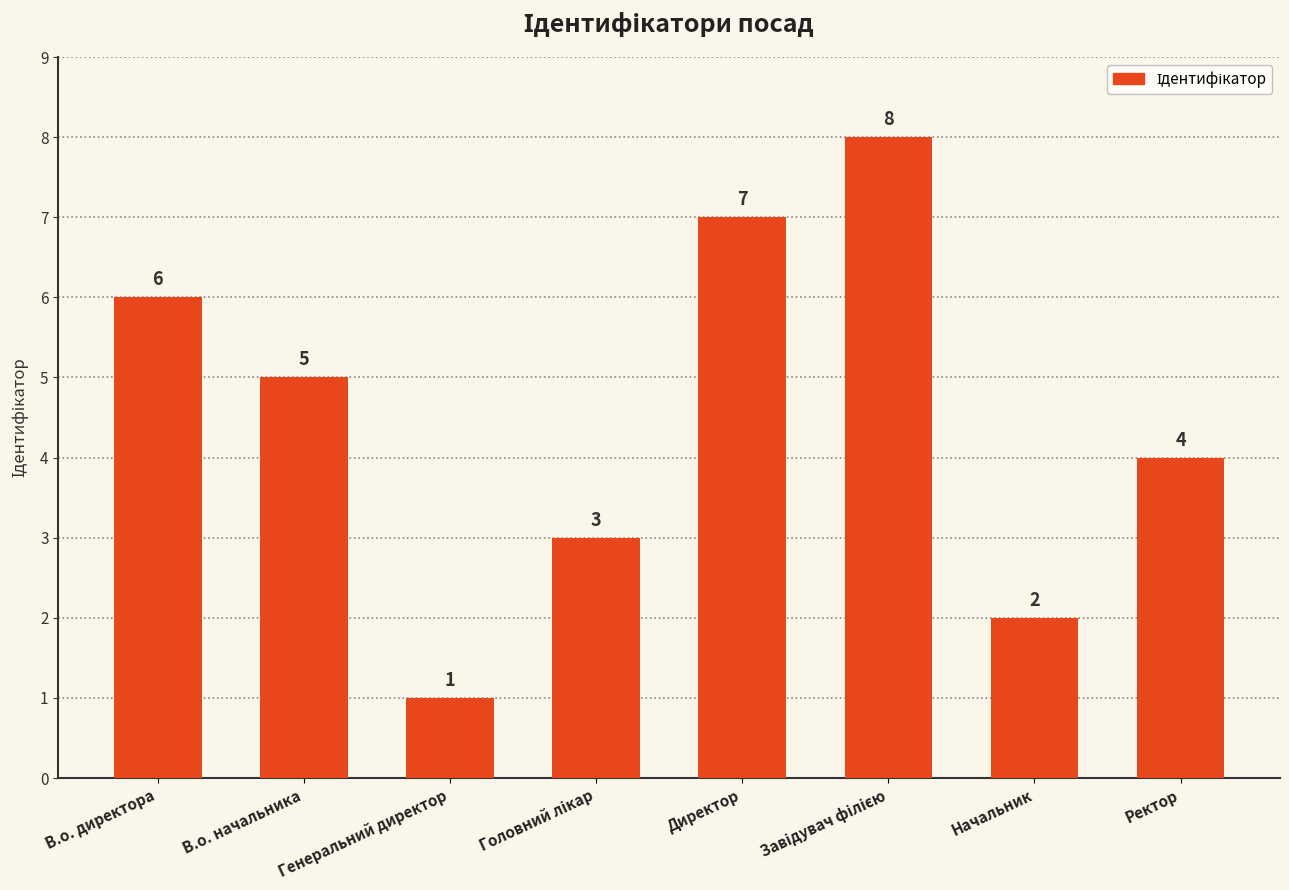

The chart shows a value of 7 at Директор. True or false?

True